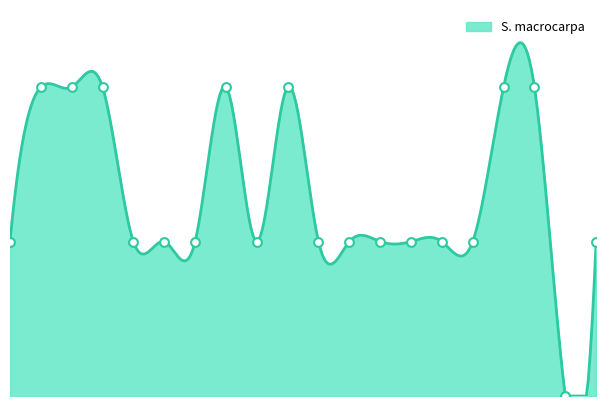

Which has a higher value, trnG-UCC or rpl2?

trnG-UCC